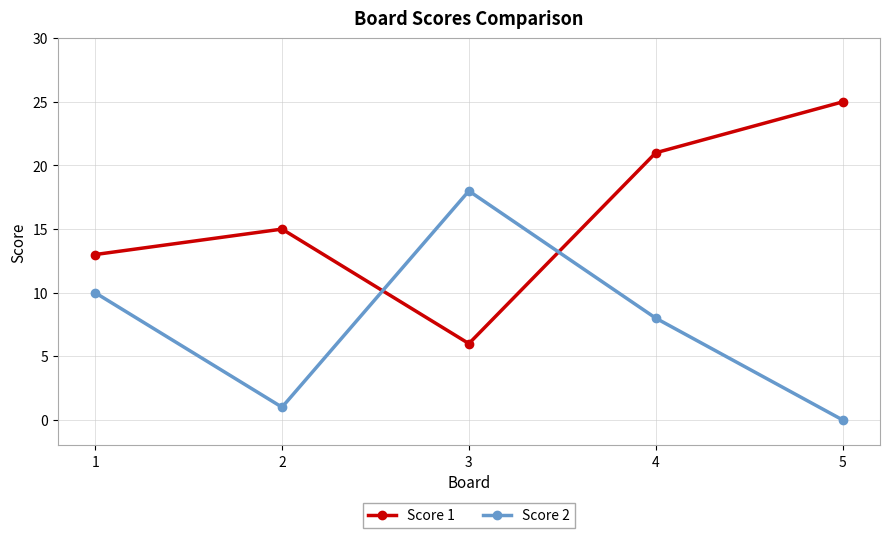

How many Score 1 values are between 13 and 21?

3